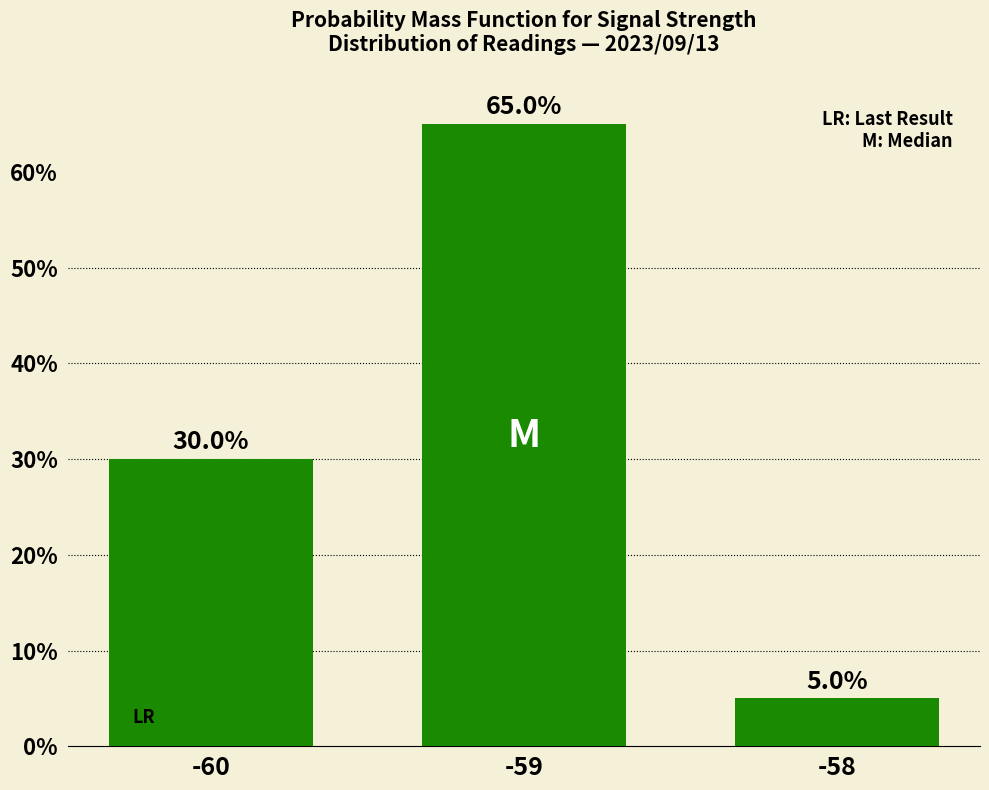

What is the average value?

33